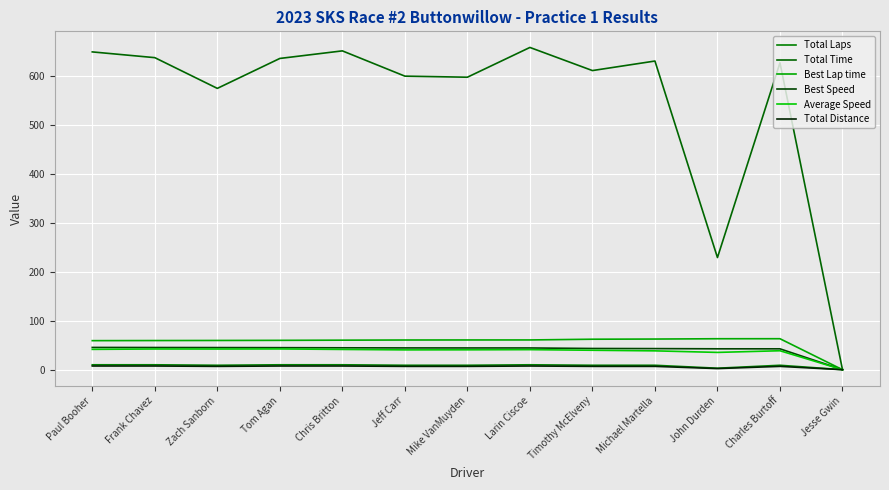

What is the difference between the Average Speed values at Frank Chavez and Jesse Gwin?

42.3